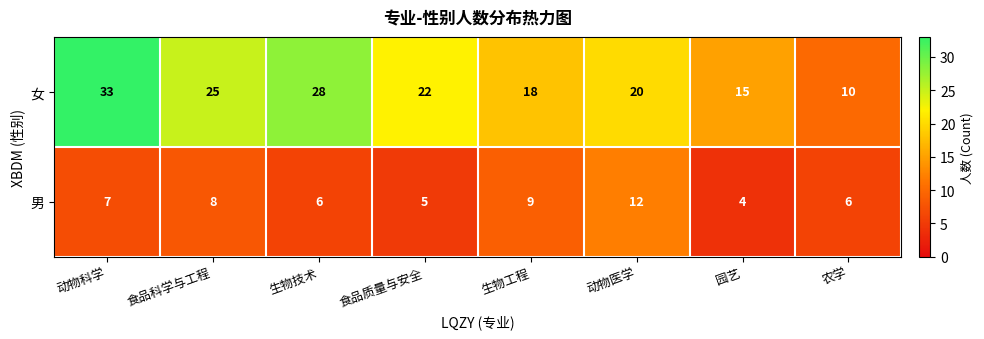

At which category is the sum across all series the highest?

动物科学